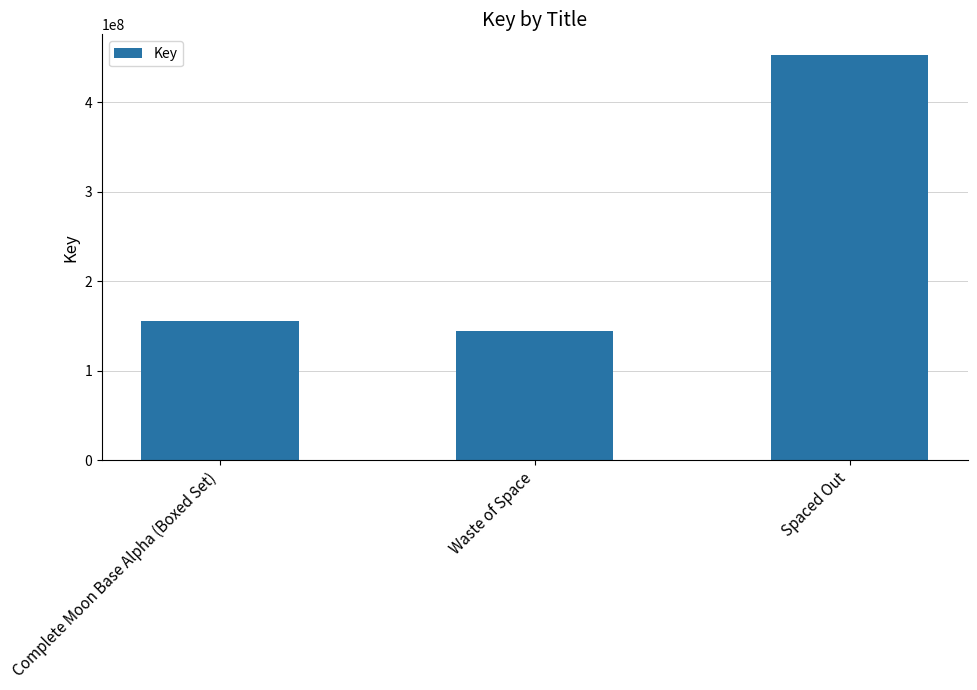

What is the change in value from Complete Moon Base Alpha (Boxed Set) to Spaced Out?

+296914286